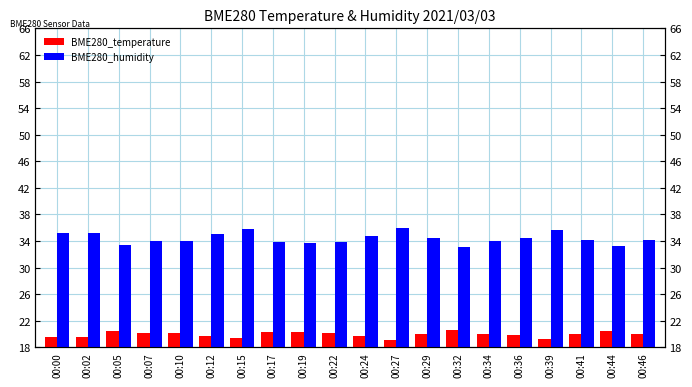

The BME280_humidity series shows 49.9 at 00:29. True or false?

False